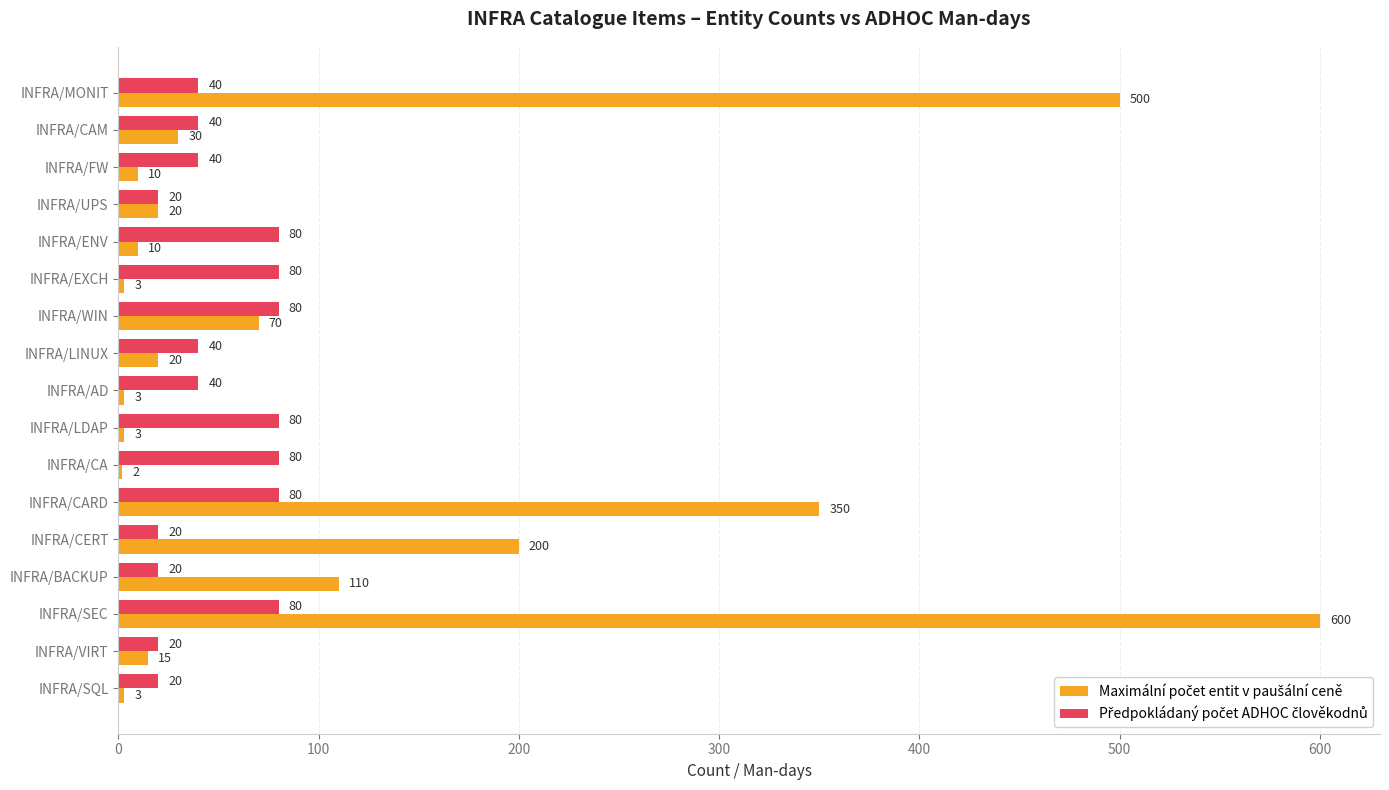

What is the spread (max minus min) of values at INFRA/WIN?

10